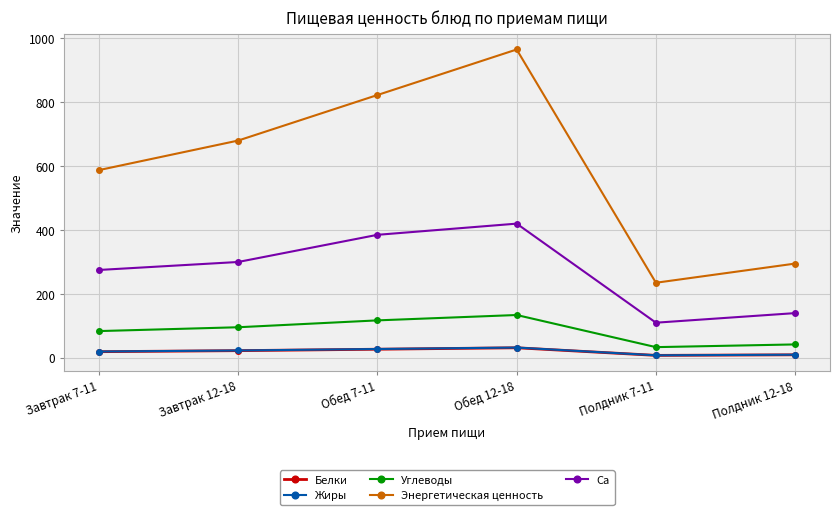

What is the average value of the Белки series?

19.6